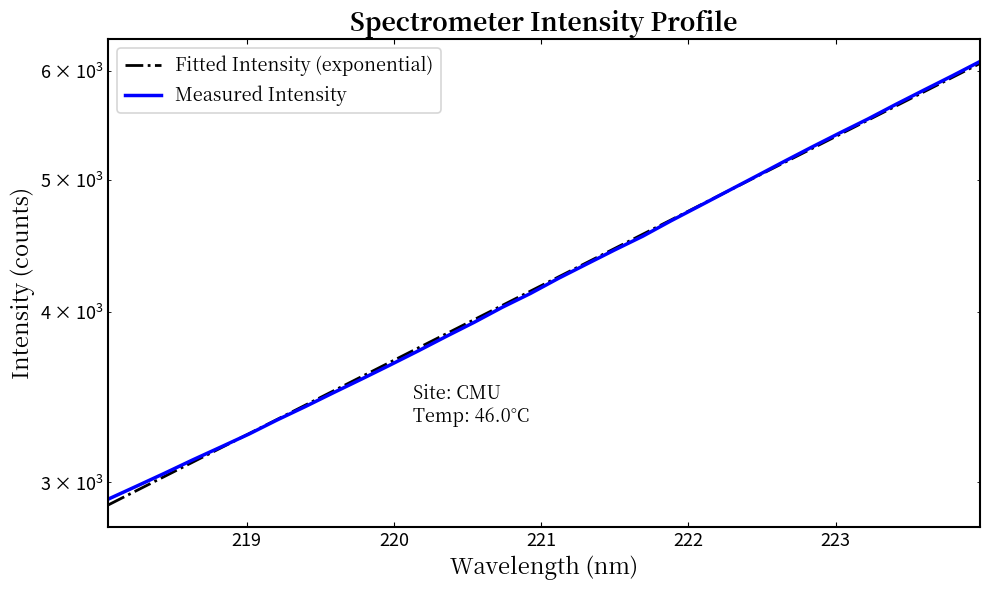

True or false: Fitted Intensity (exponential) and Measured Intensity cross at least once.

True